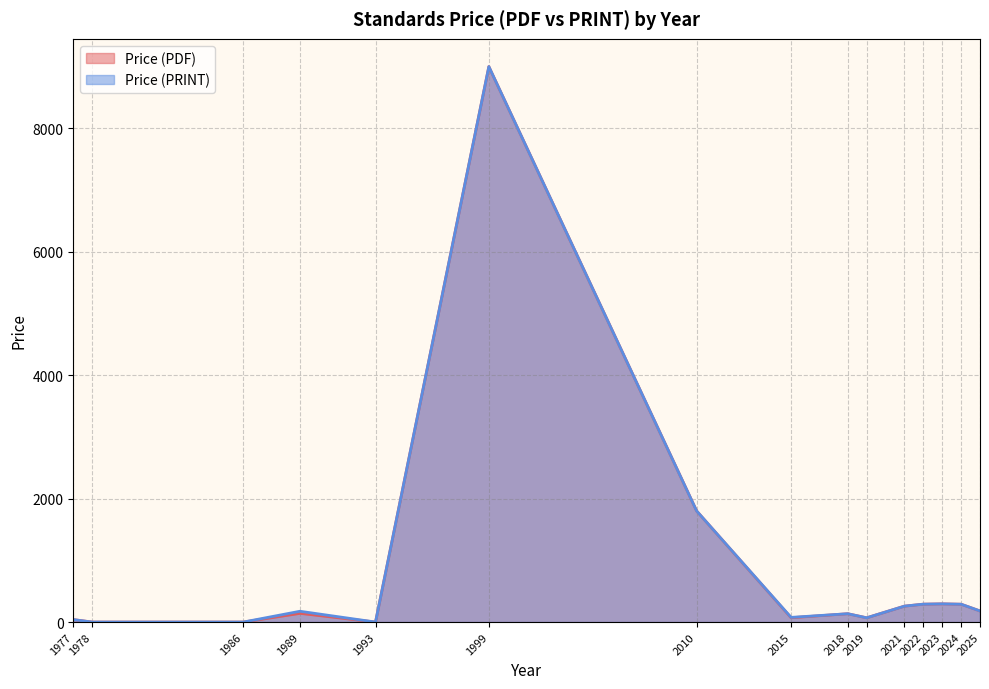

How many lines are shown in the chart?

2